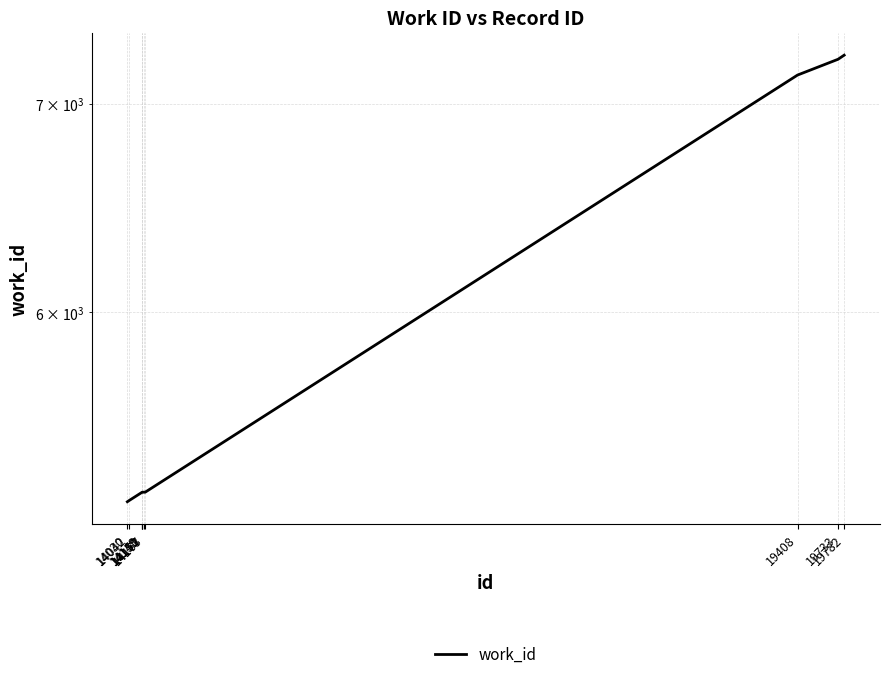

The value at 14167 is 2575. True or false?

False